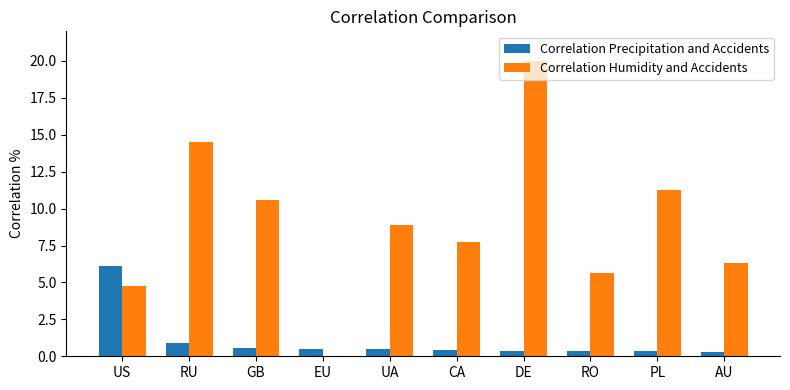

Are the bars horizontal?

No